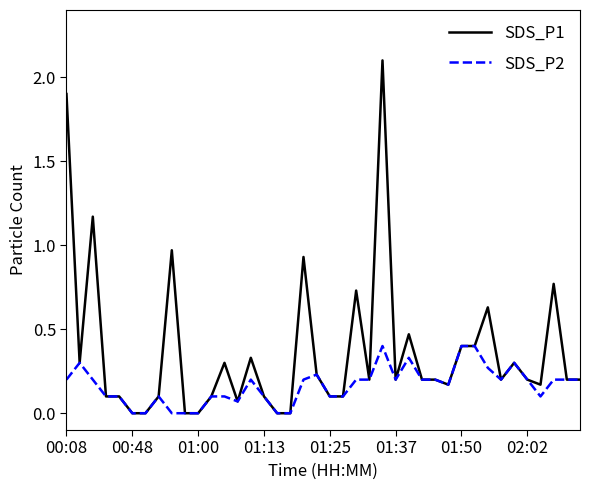

What is the greatest value displayed?

2.1